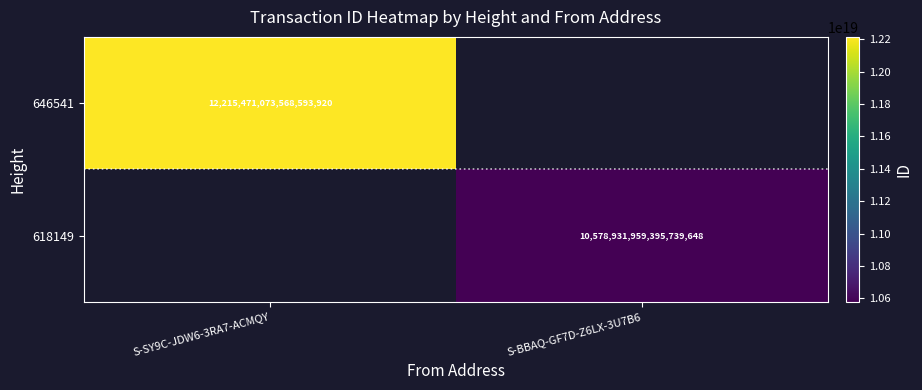

True or false: 646541 has a value of 12215471073568593920 at S-SY9C-JDW6-3RA7-ACMQY.

True